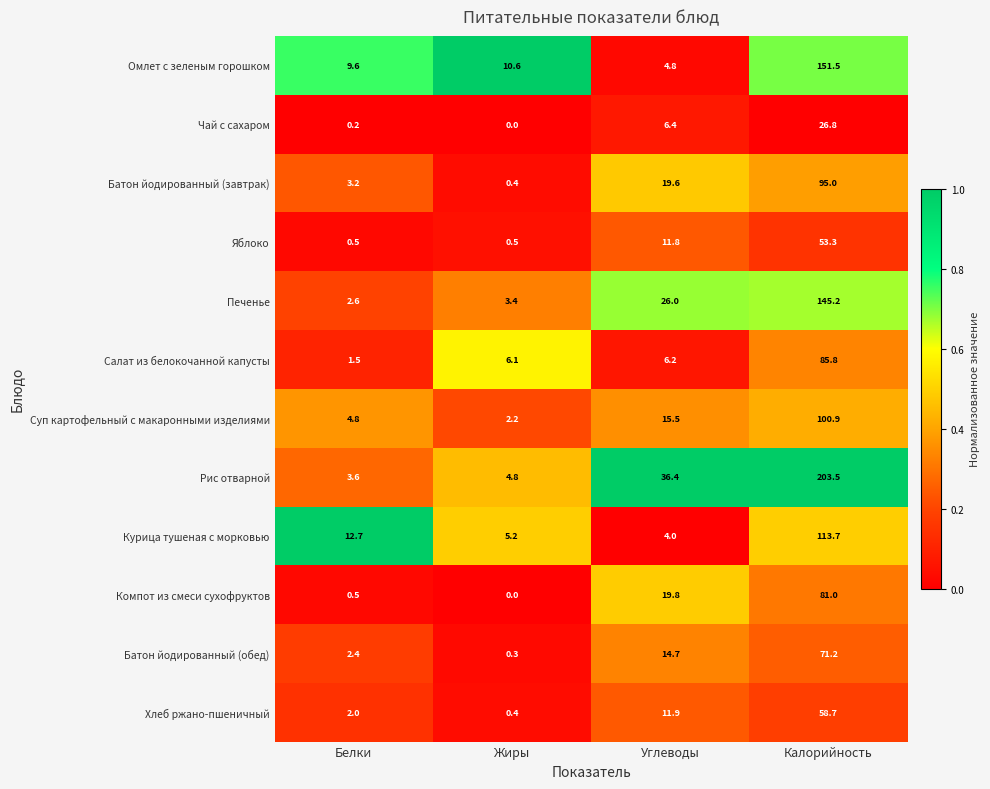

Which category has the lowest value across all series?

Жиры